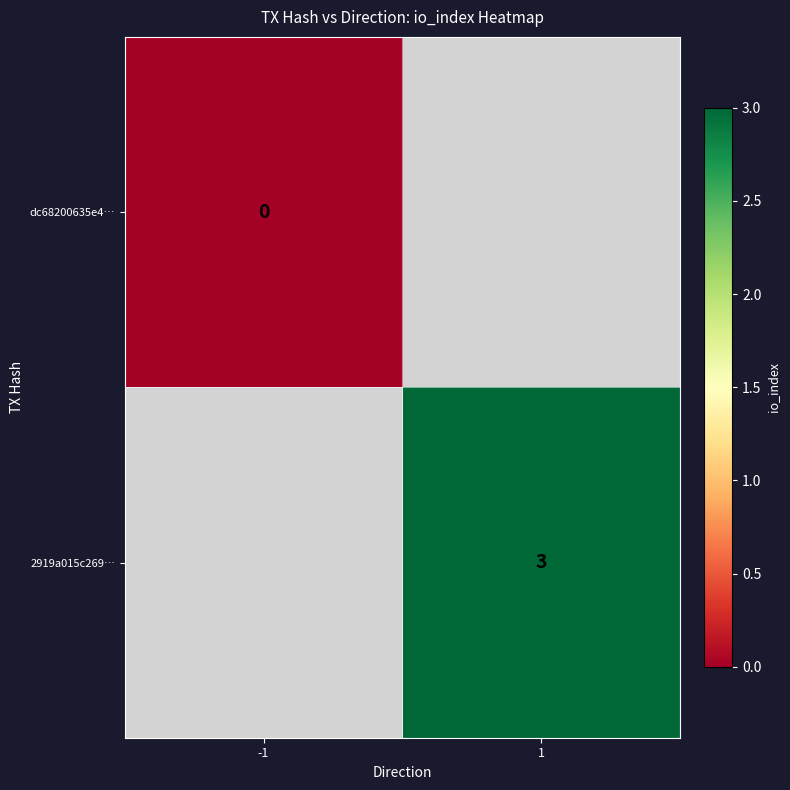

The 2919a015c269… series shows 3 at 1. True or false?

True